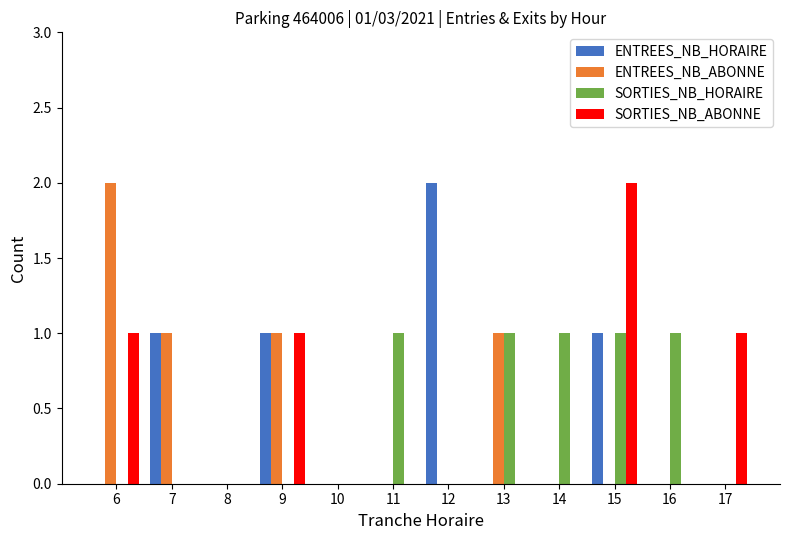

Reading right to left, what are all the values shown in this chart?

ENTREES_NB_HORAIRE: 17=0	16=0	15=1	14=0	13=0	12=2	11=0	10=0	9=1	8=0	7=1	6=0
ENTREES_NB_ABONNE: 17=0	16=0	15=0	14=0	13=1	12=0	11=0	10=0	9=1	8=0	7=1	6=2
SORTIES_NB_HORAIRE: 17=0	16=1	15=1	14=1	13=1	12=0	11=1	10=0	9=0	8=0	7=0	6=0
SORTIES_NB_ABONNE: 17=1	16=0	15=2	14=0	13=0	12=0	11=0	10=0	9=1	8=0	7=0	6=1